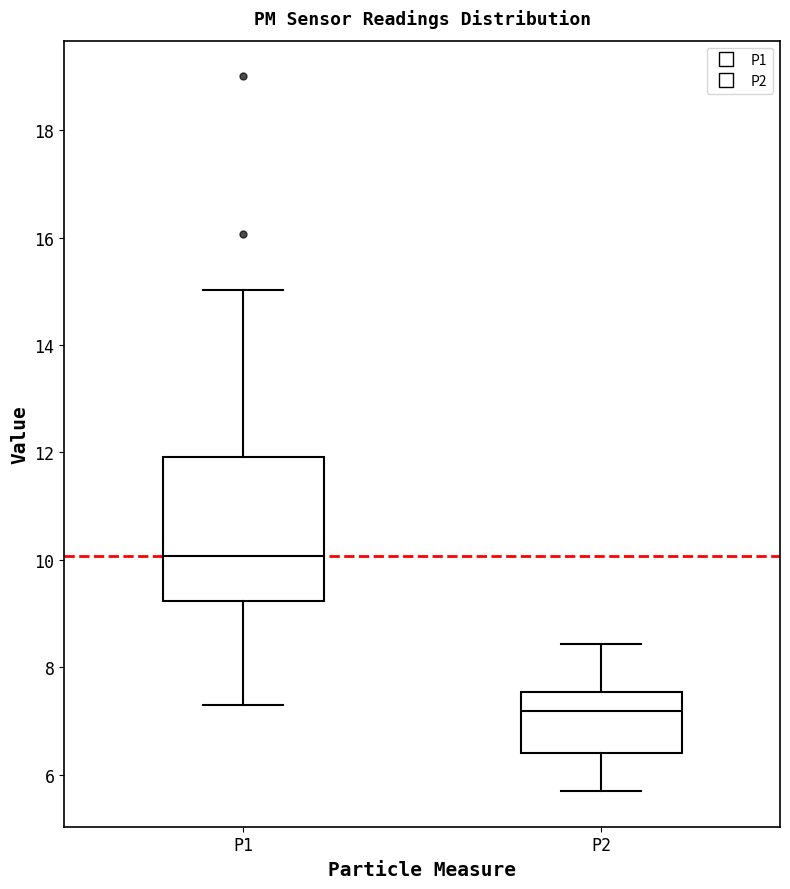

Which box has the lowest median line?

P2